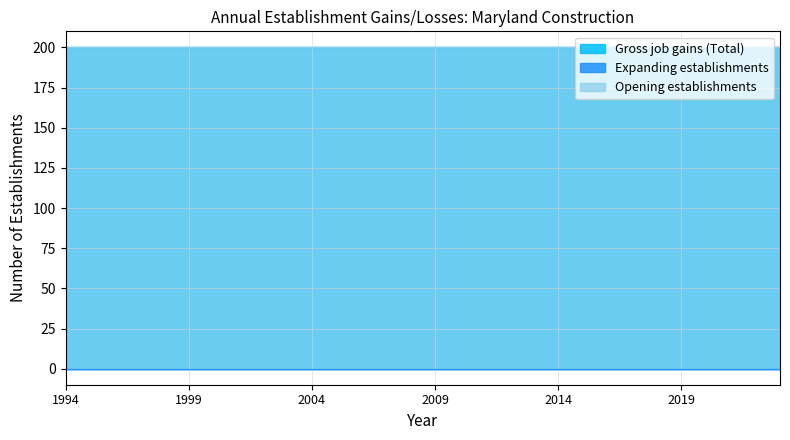

Rank the series by their maximum value, from lowest to highest.

Expanding establishments, Gross job gains (Total), Opening establishments